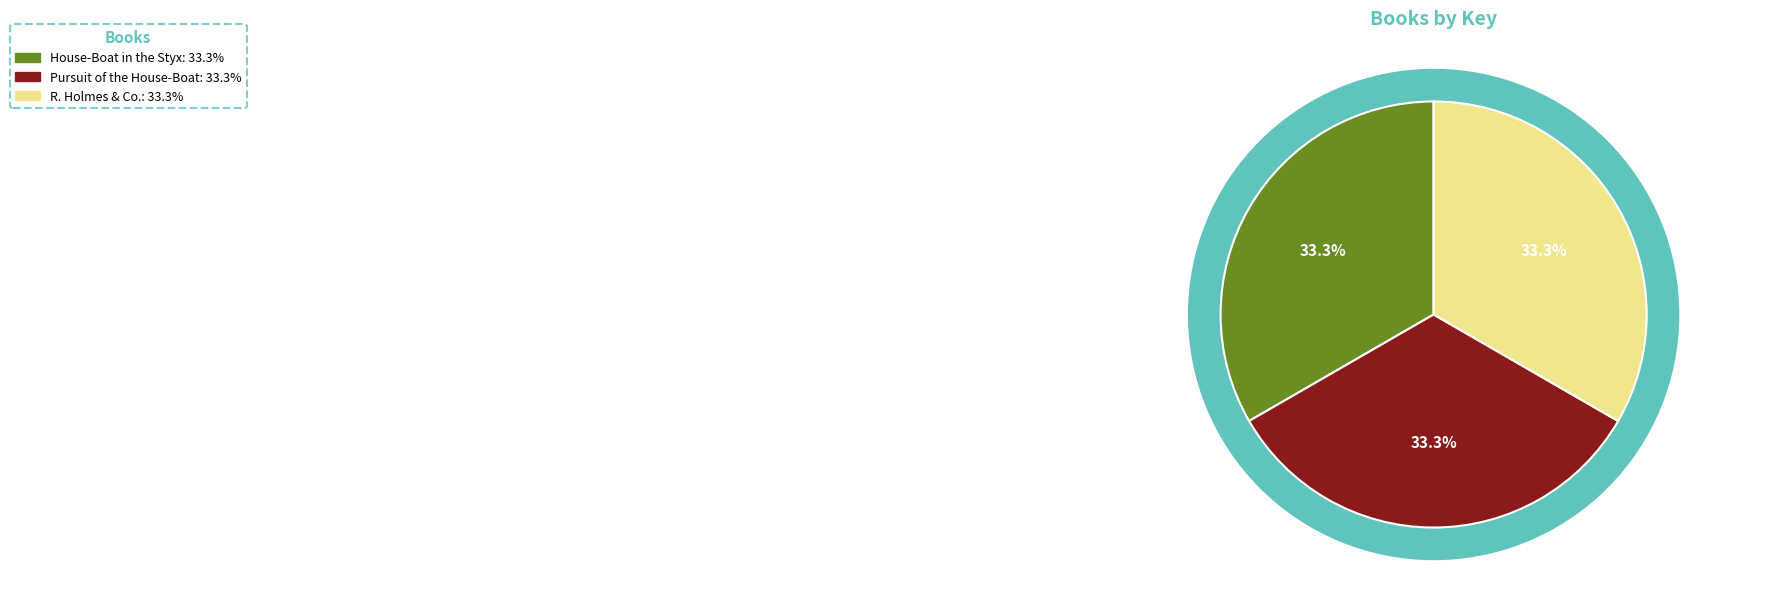

Does R. Holmes & Co. account for over 50% of the chart?

No